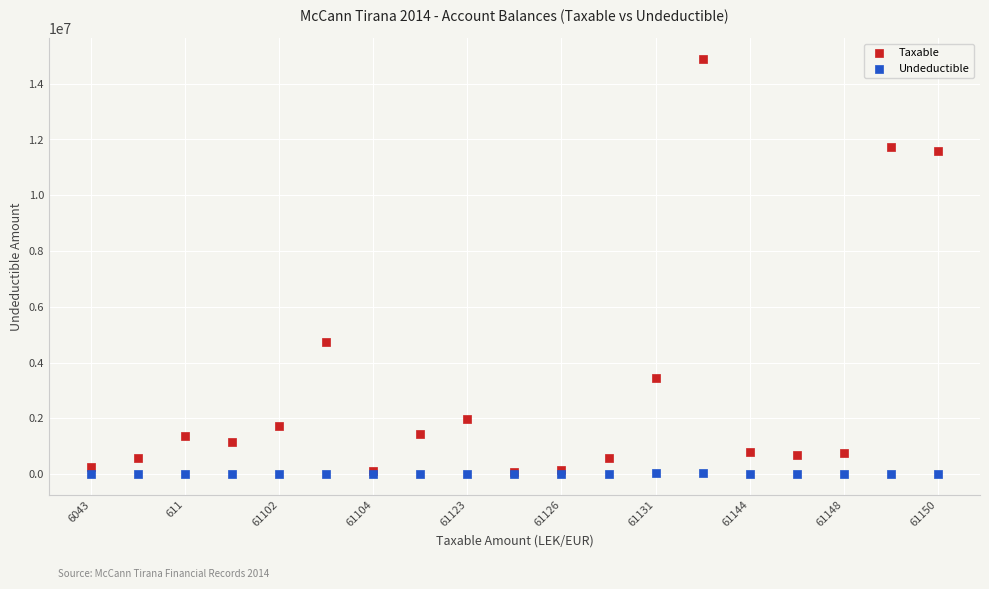

Across all series, what Y value is closest to 7443929?

4731146.9